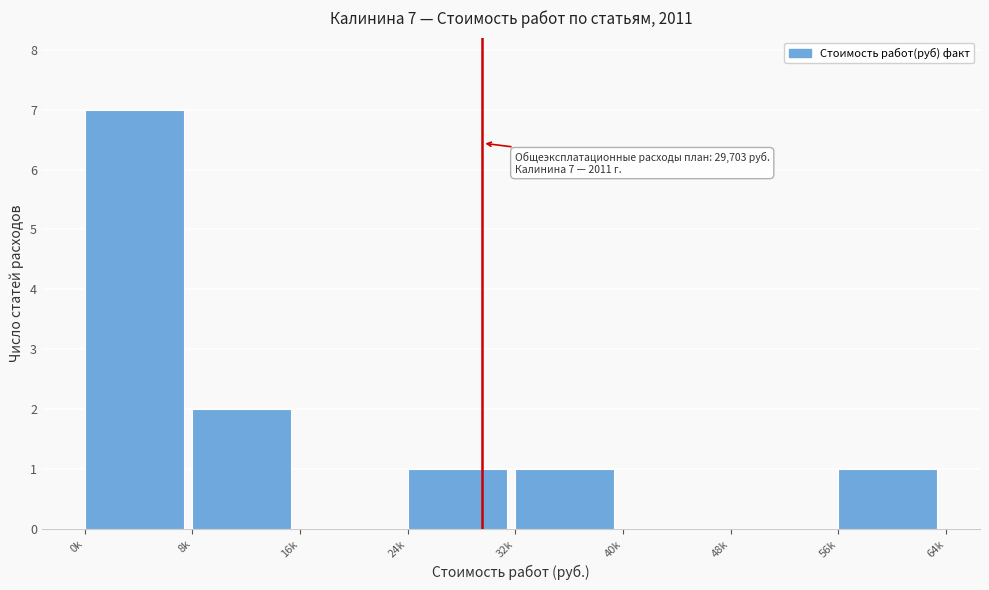

Reading left to right, transcribe all the data shown in this chart.

0k=7	8k=2	16k=0	24k=1	32k=1	40k=0	48k=0	56k=1